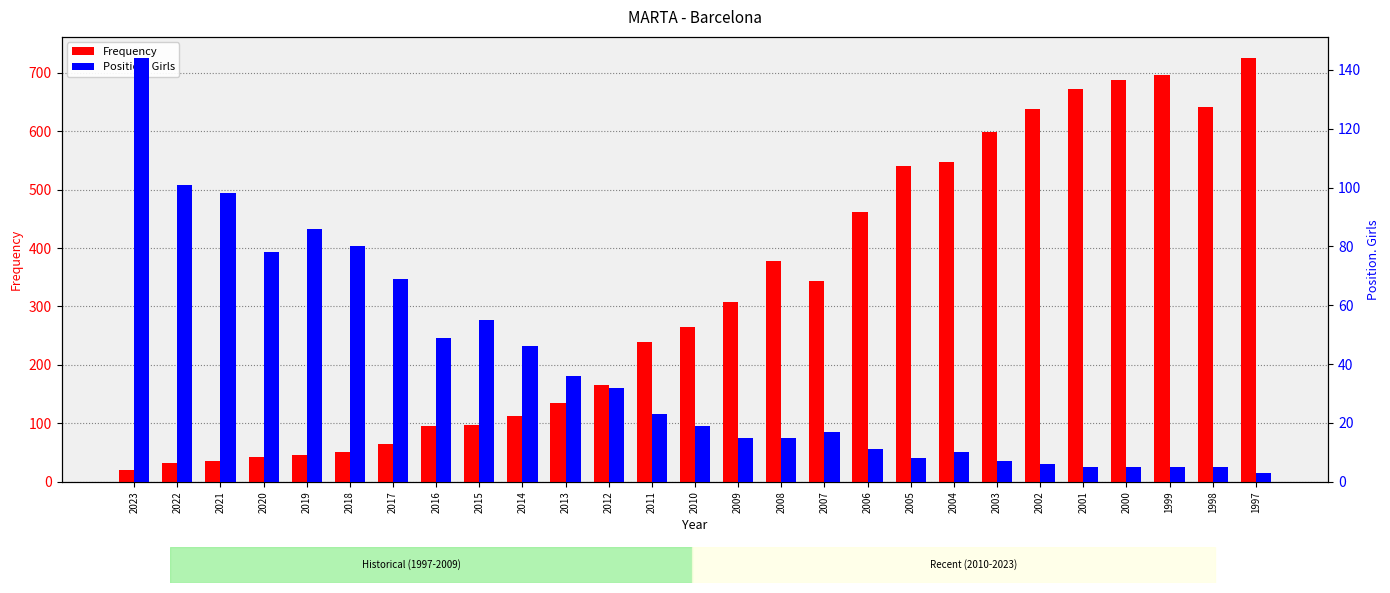

How many data points in Frequency are less than 265?

13